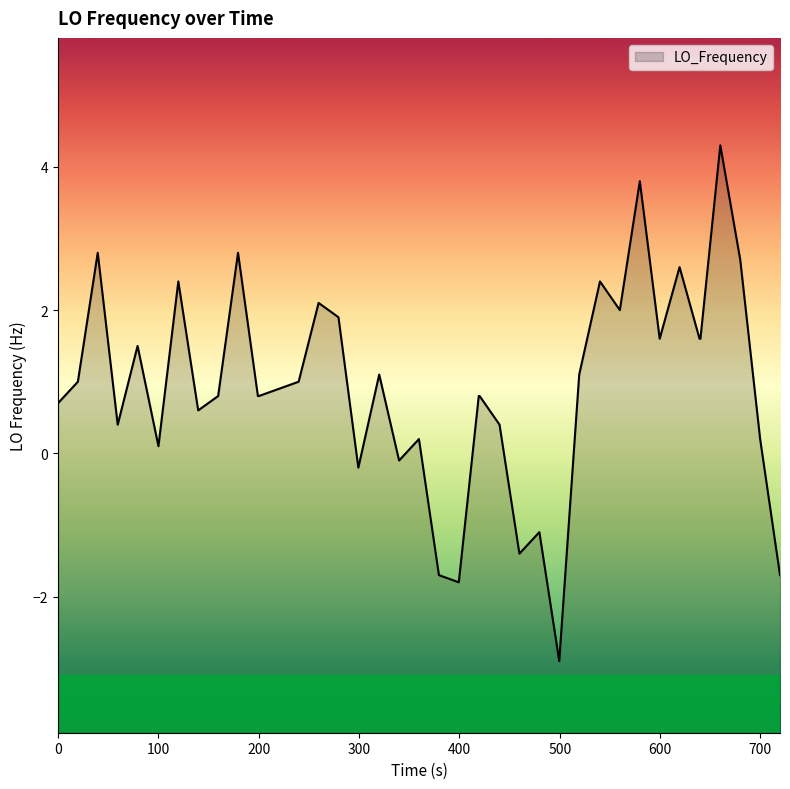

True or false: the data has more than 0 interior local peaks.

True